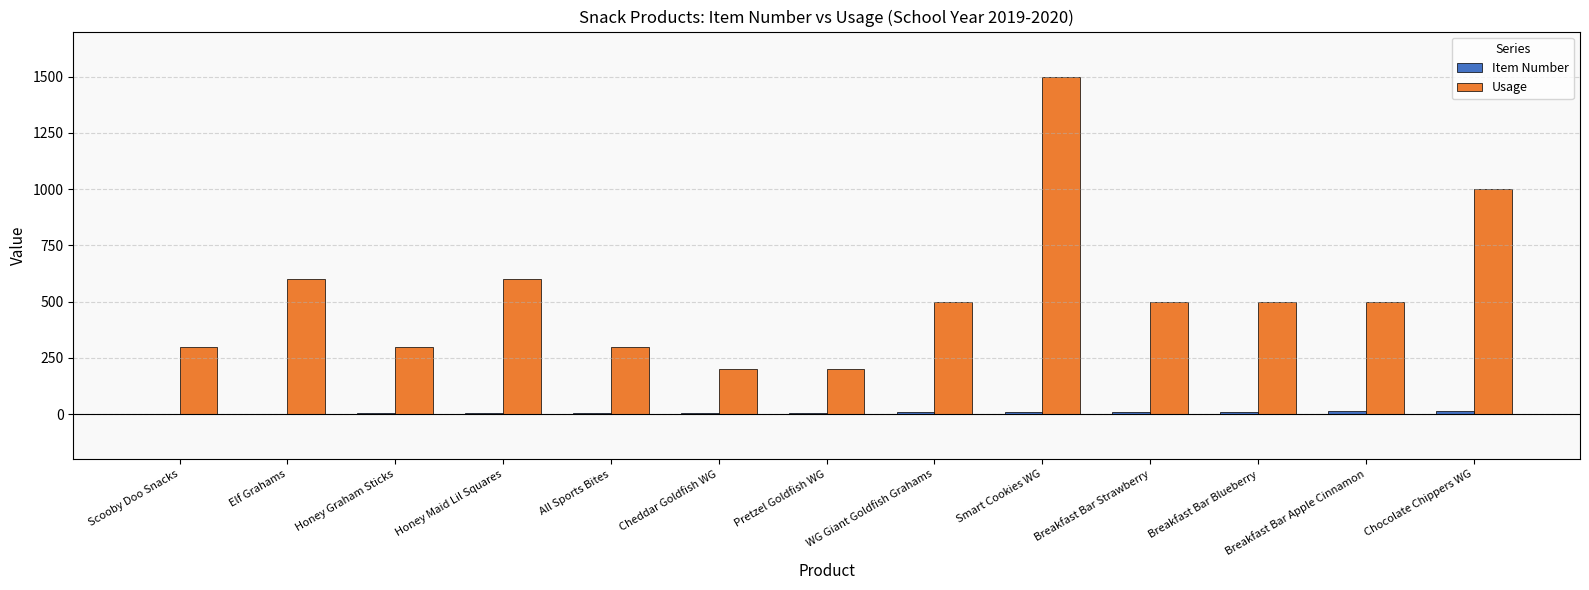

Which series has the widest spread of values?

Usage